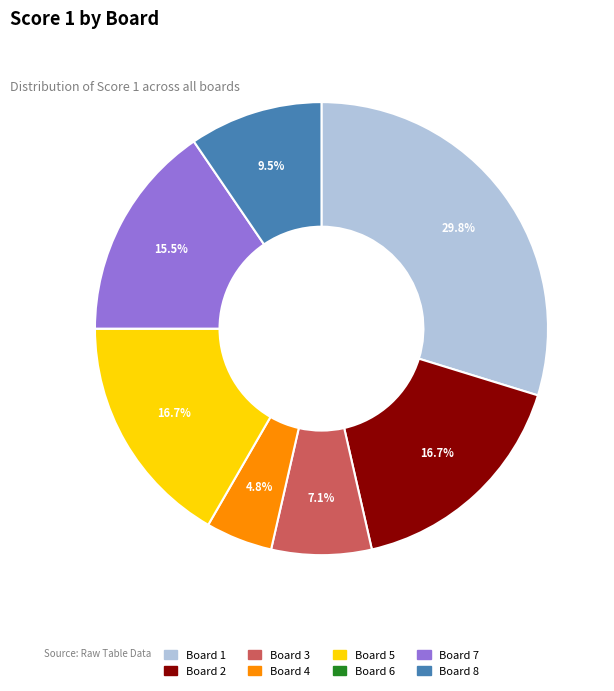

Which has a higher value, Board 1 or Board 7?

Board 1